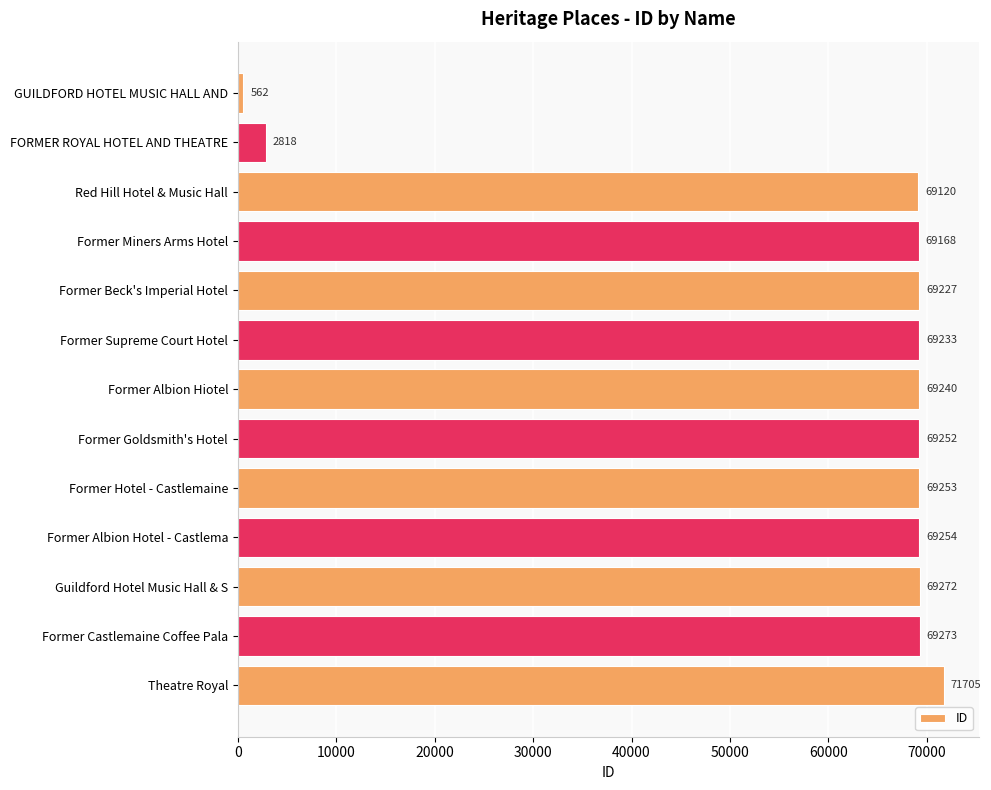

Does the chart contain stacked bars?

No